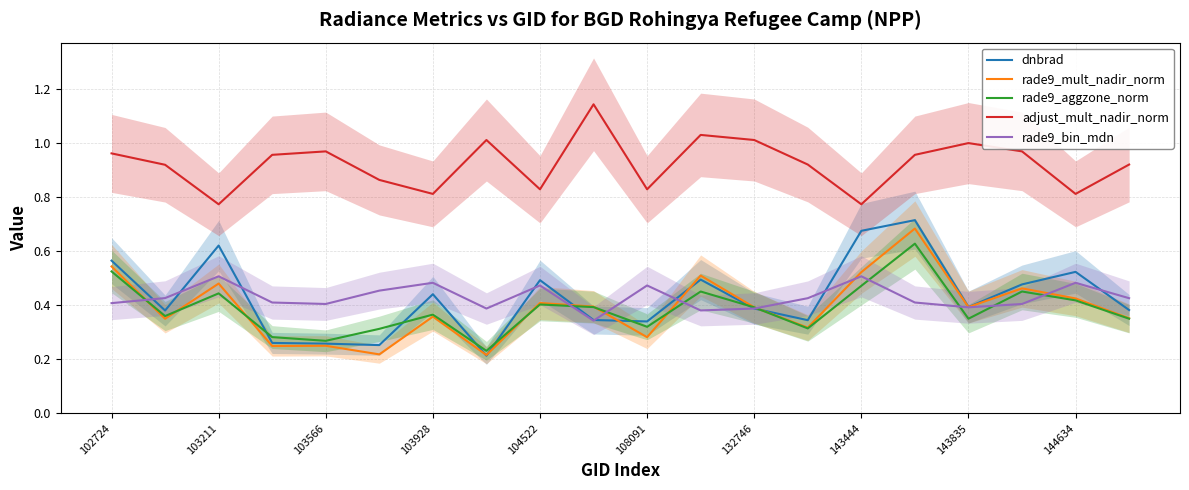

True or false: rade9_aggzone_norm and adjust_mult_nadir_norm intersect in this chart.

False